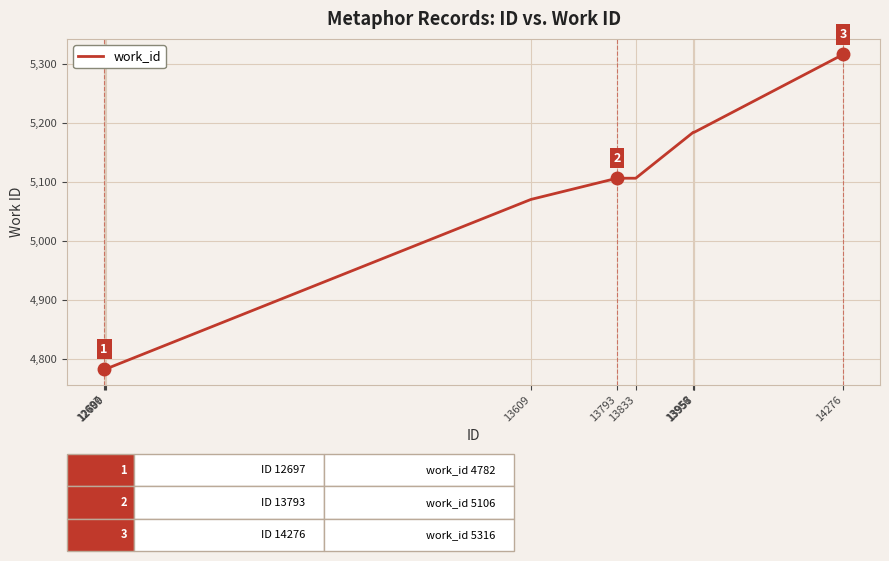

True or false: the data has more than 2 interior local peaks.

False